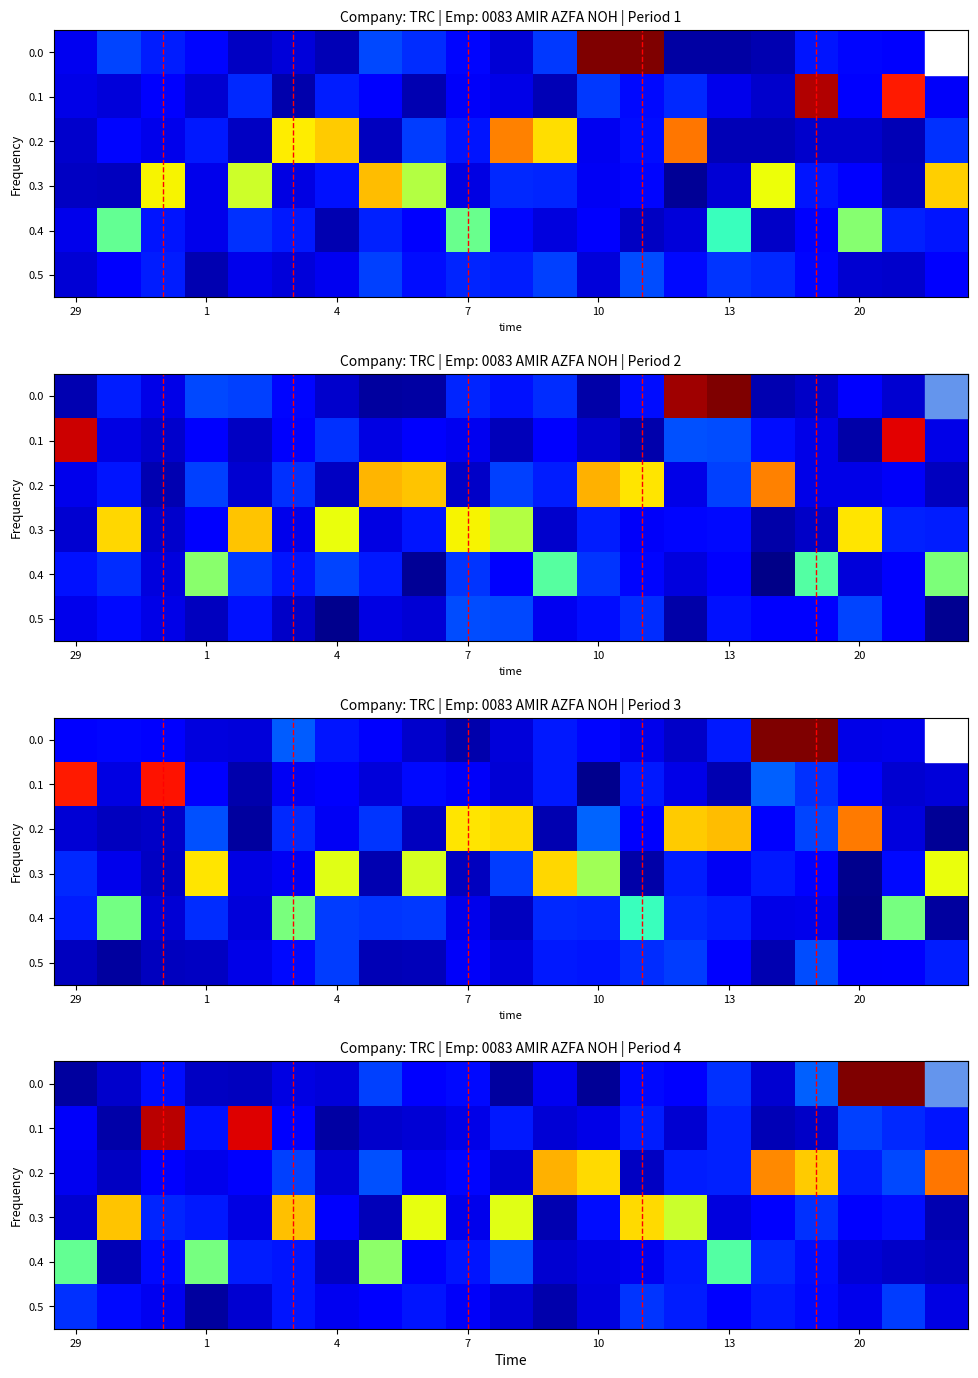

Count the number of categories in the chart.

21